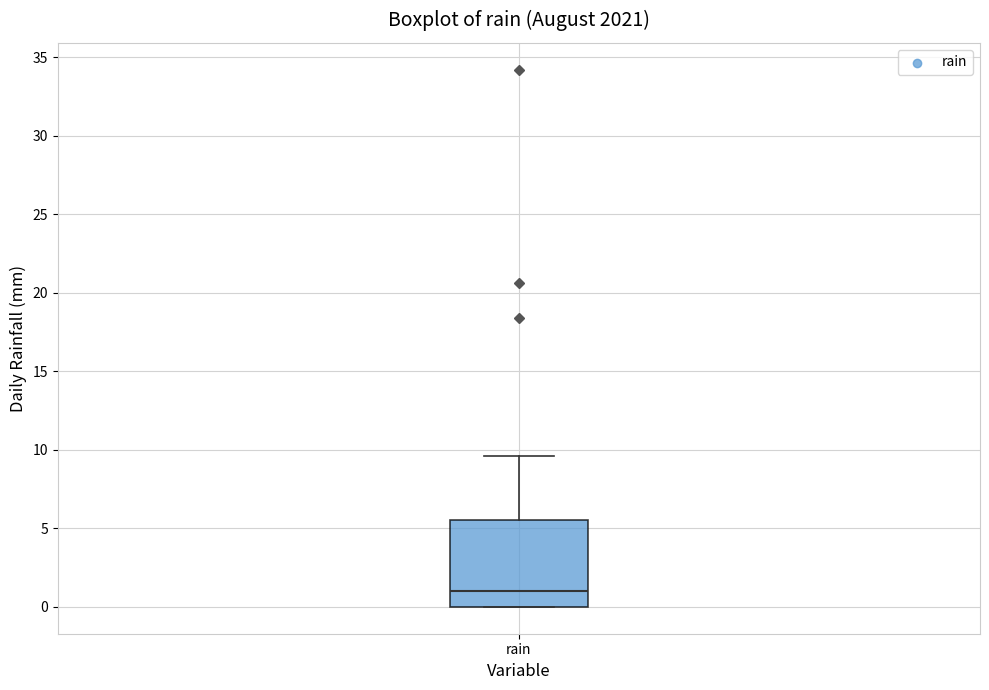

Where is the lower edge of the box for rain on the y-axis? The values are not printed on the chart, so give them approximately, as read against the axis.

0.0